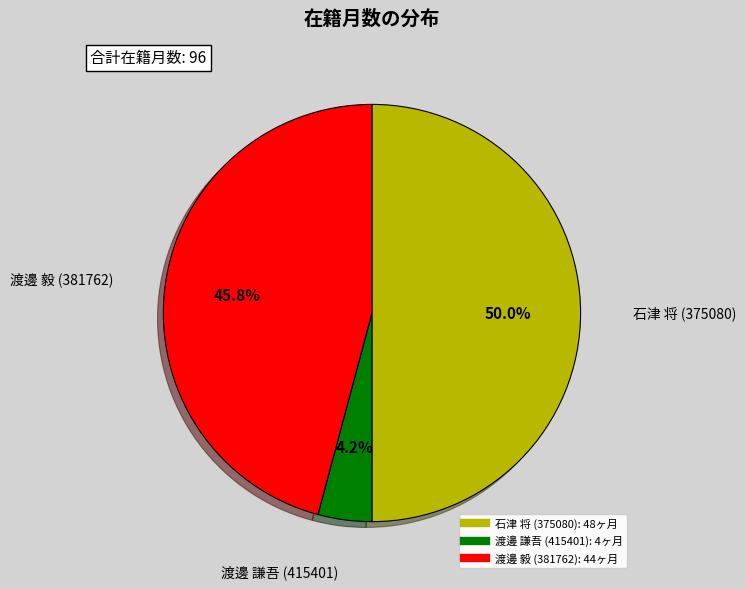

Which slice is the largest?

石津 将 (375080)